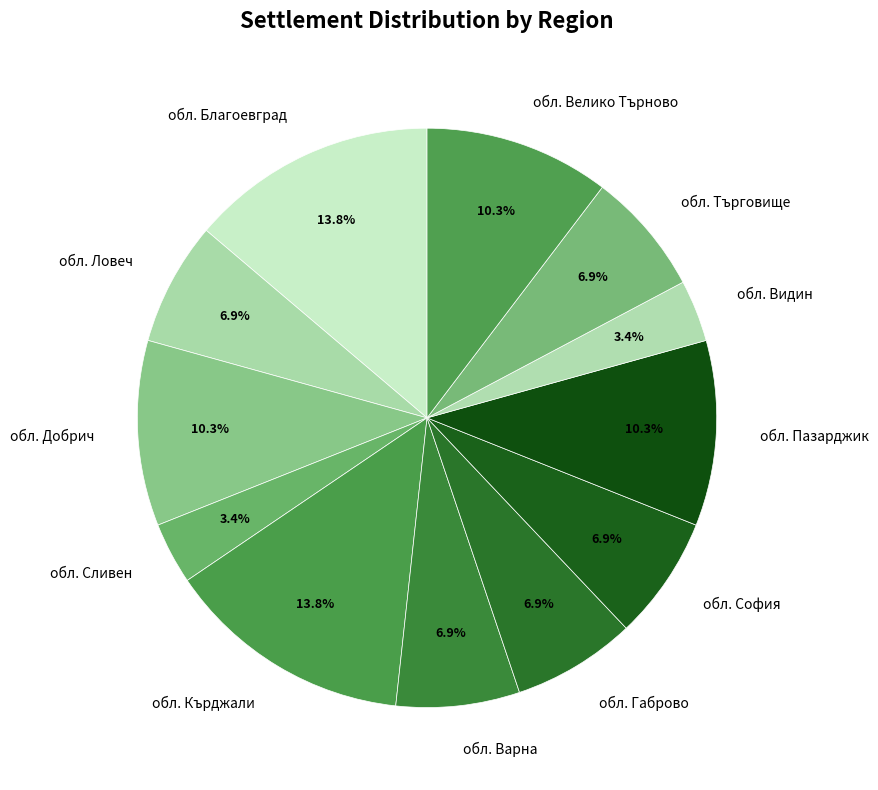

Does обл. Сливен account for over 50% of the chart?

No